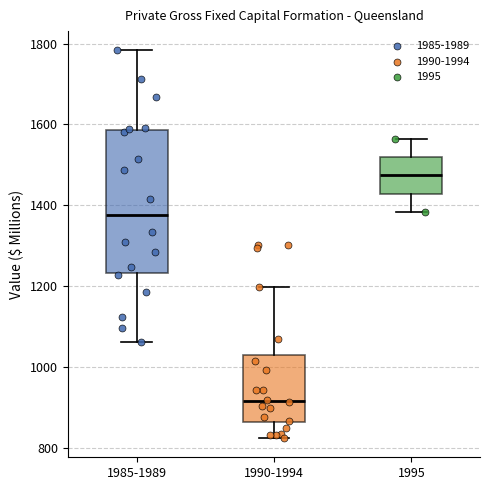

Where is the lower edge of the box for 1995 on the y-axis? The values are not printed on the chart, so give them approximately, as read against the axis.

1420